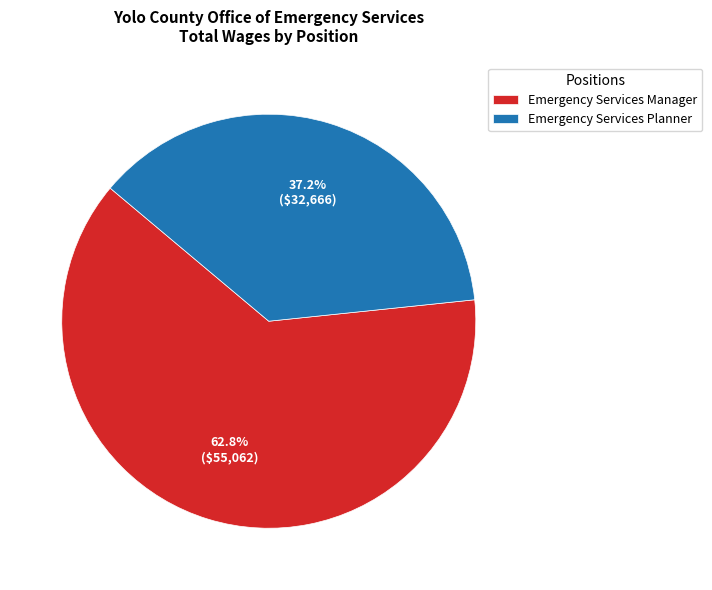

To the nearest percent, what portion does Emergency Services Planner represent?

37%